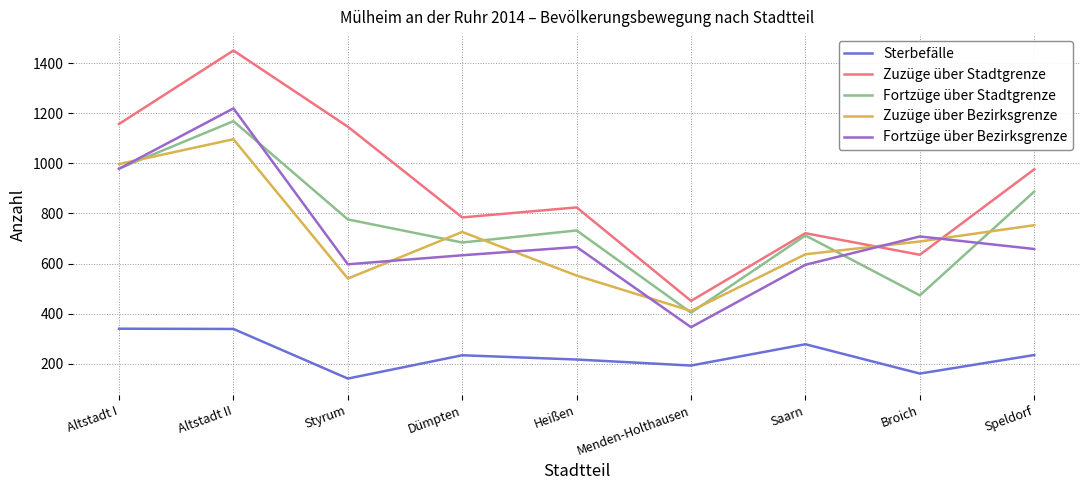

What is the spread (max minus min) of values at Saarn?

443